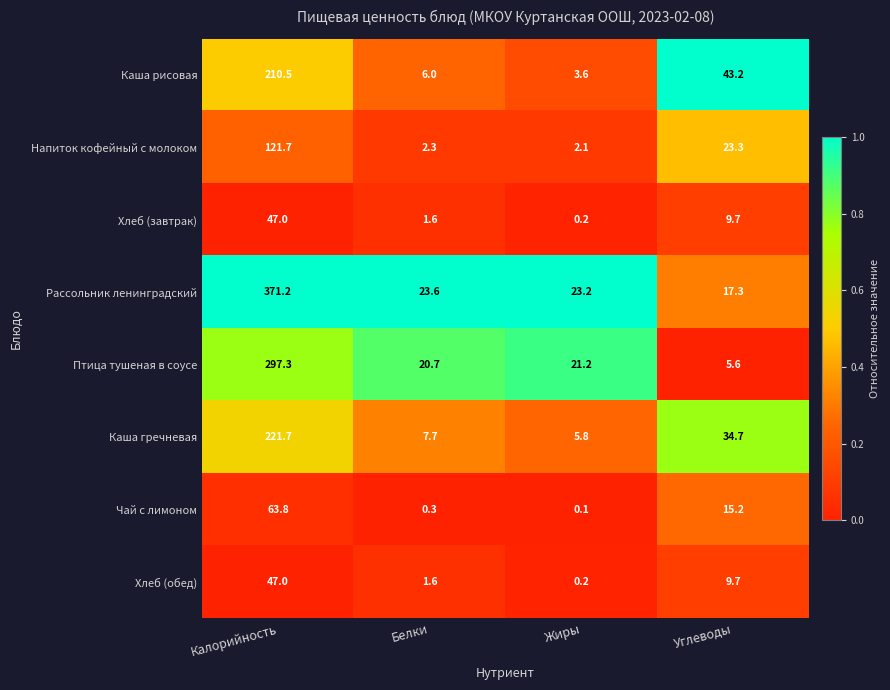

What is the sum of the Птица тушеная в соусе values at Калорийность and Углеводы?

302.9